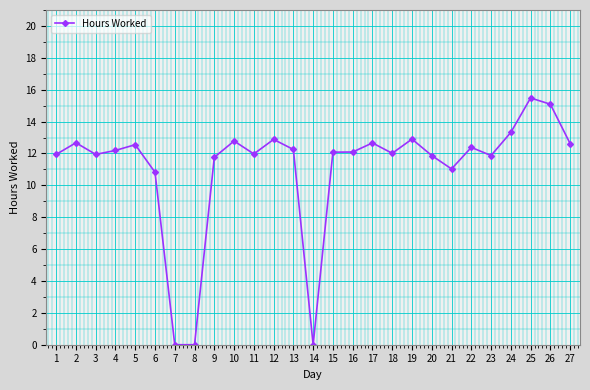

What is the change in value from 5 to 16?

-0.5